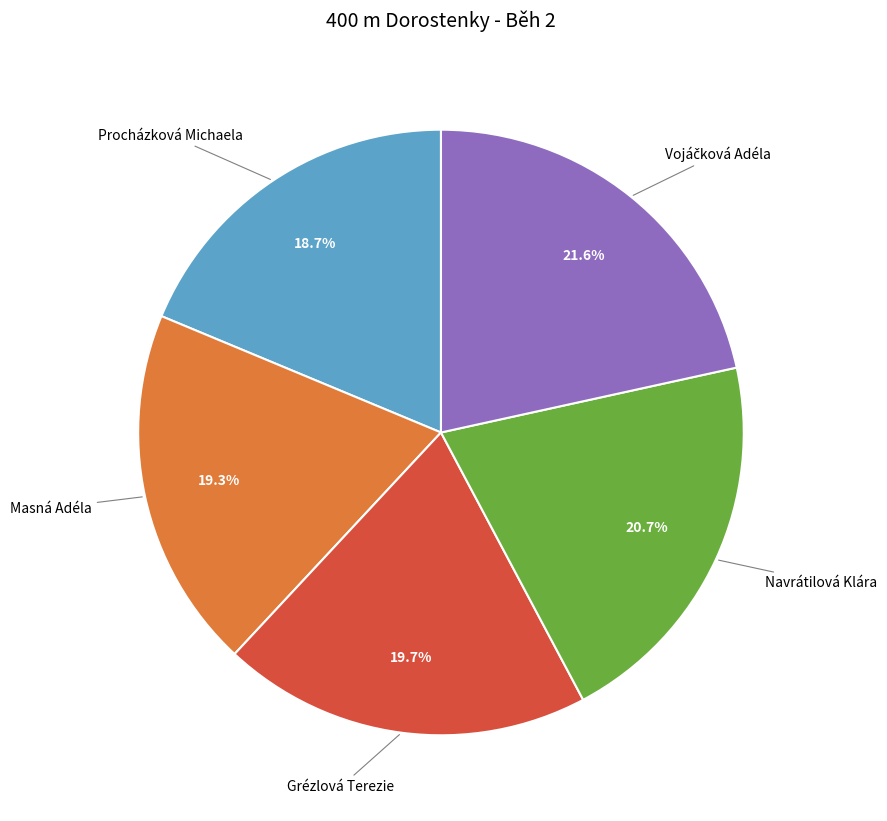

Between Navrátilová Klára and Procházková Michaela, which is larger?

Navrátilová Klára